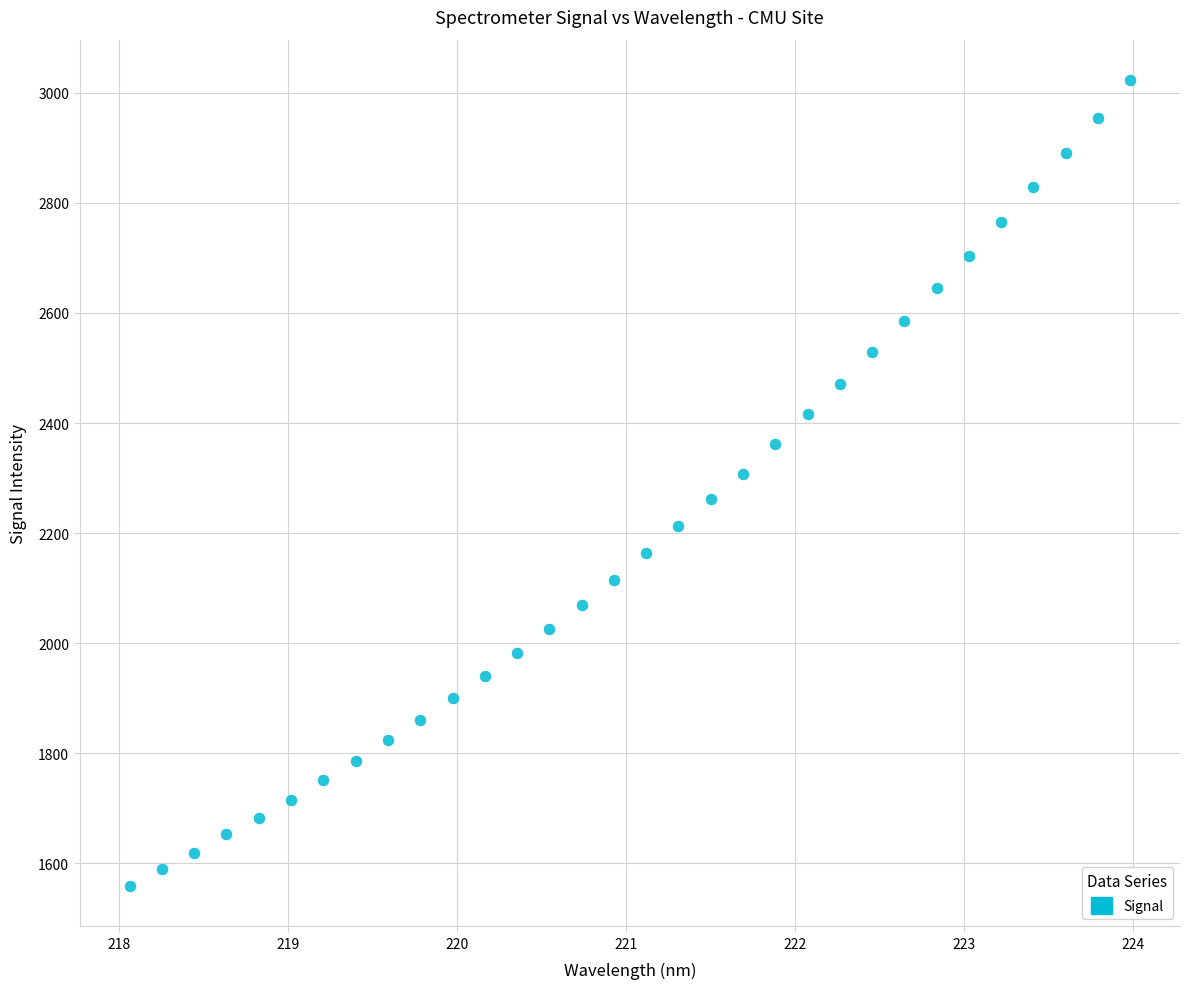

What is the range of Y values (max minus min)?

1464.6